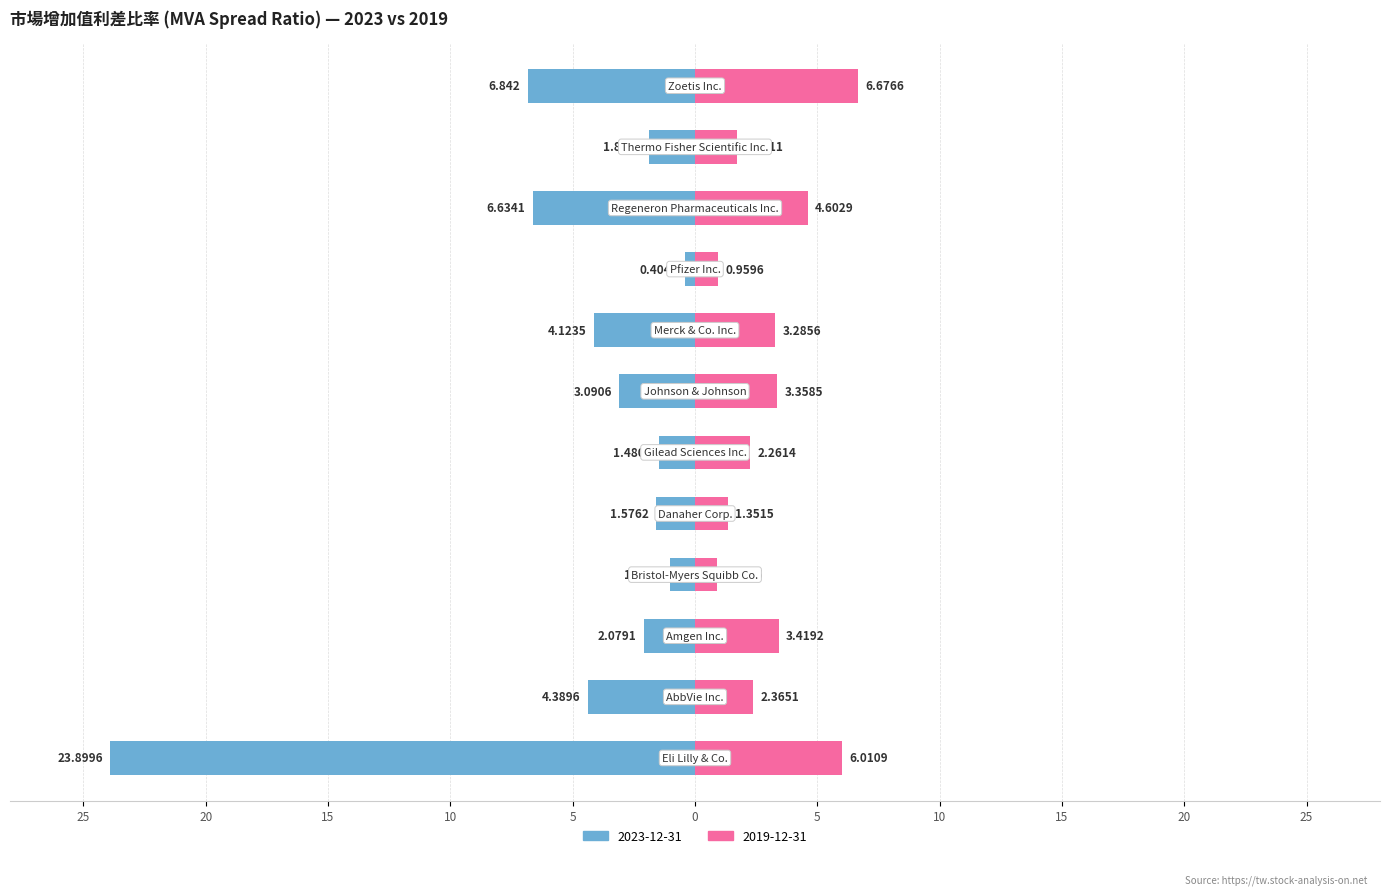

How many data points in 2019-12-31 are above 3?

6